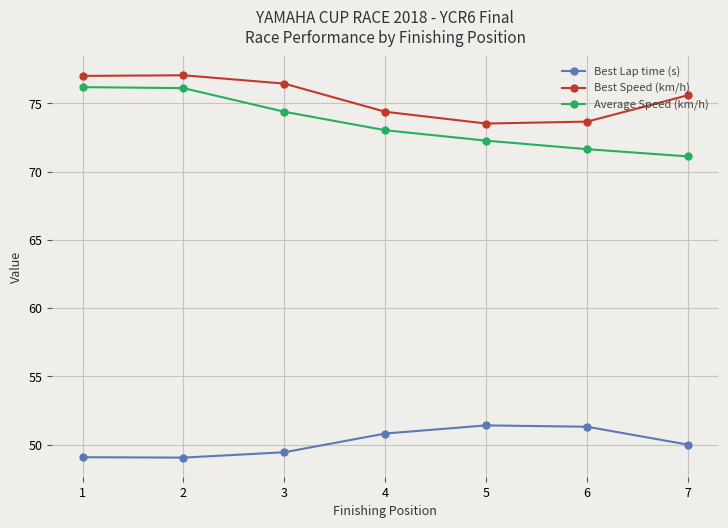

What is the difference between the Best Speed (km/h) values at 7 and 2?

1.5